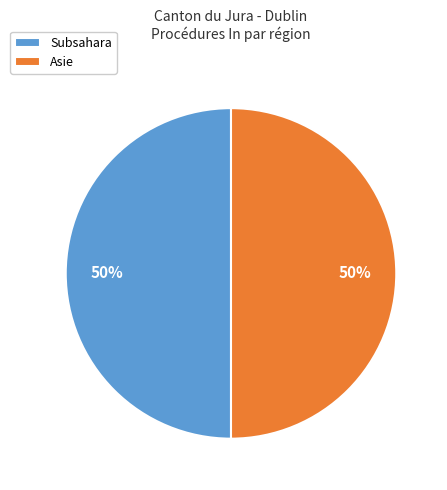

To the nearest percent, what portion does Asie represent?

50%